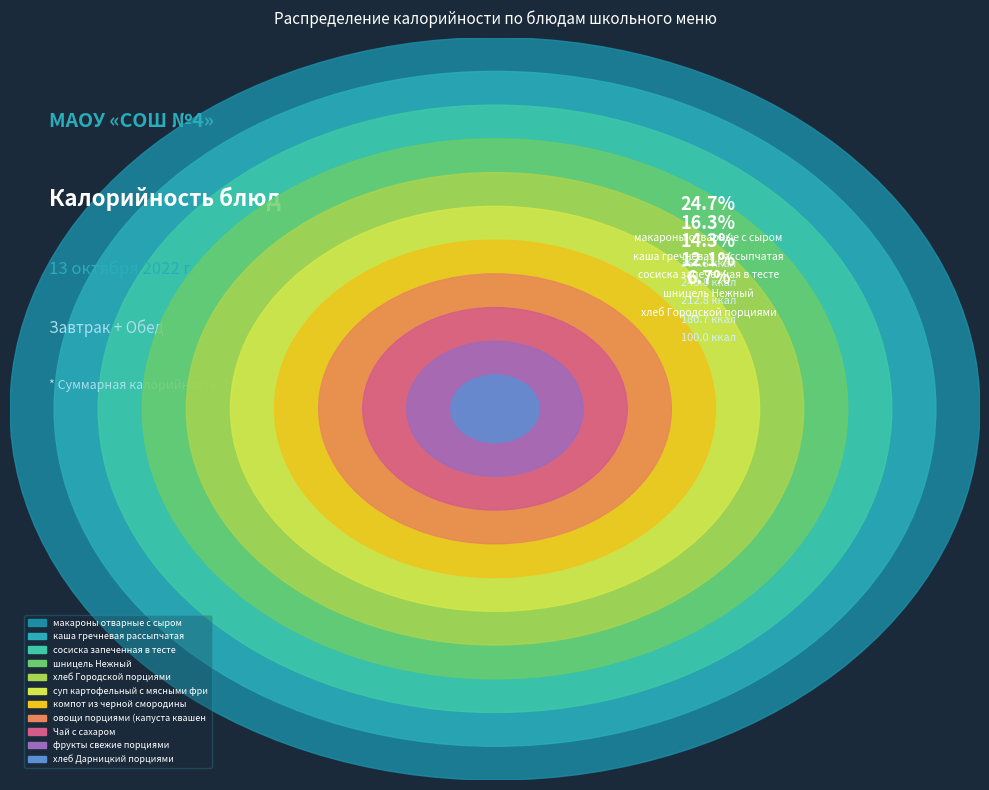

What is the change in value from овощи порциями (капуста квашенная) to каша гречневая рассыпчатая?

+182.3